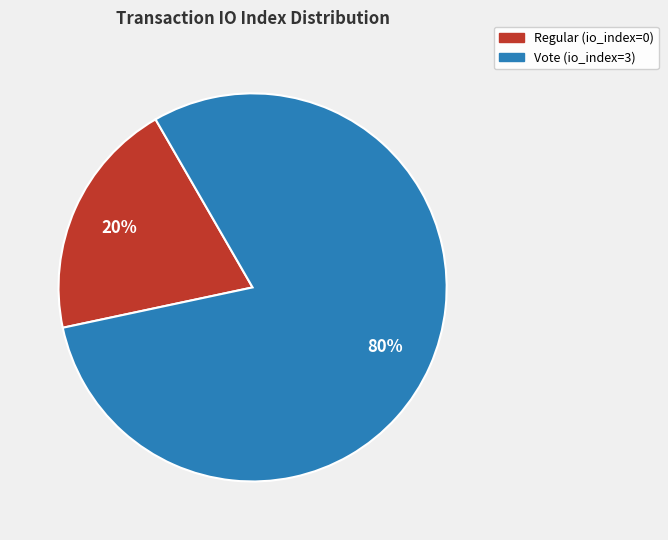

The Vote (io_index=3) slice represents 80% of the pie. True or false?

True